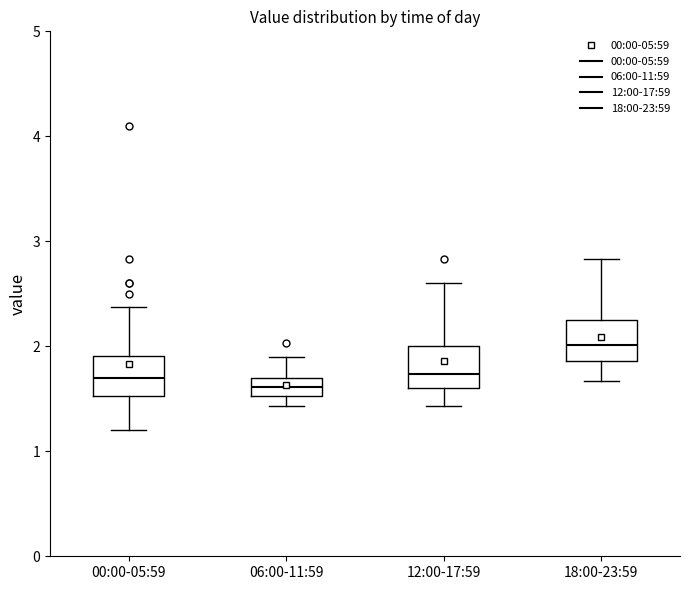

Where is the lower edge of the box for 18:00-23:59 on the y-axis? The values are not printed on the chart, so give them approximately, as read against the axis.

1.9